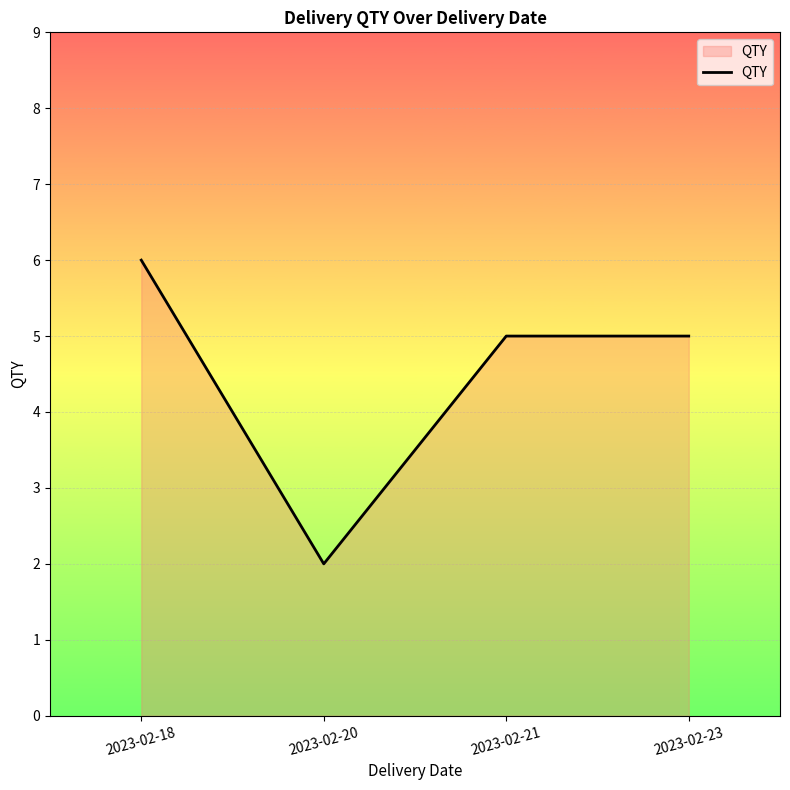

Is it true that the value at 2023-02-20 is 2?

True